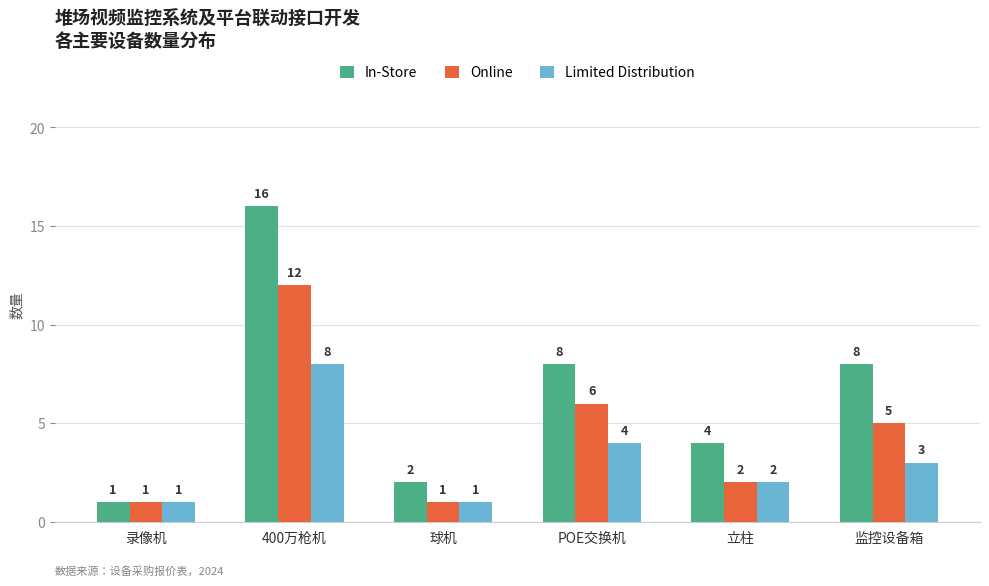

Rank the series by their average value, from lowest to highest.

Limited Distribution, Online, In-Store